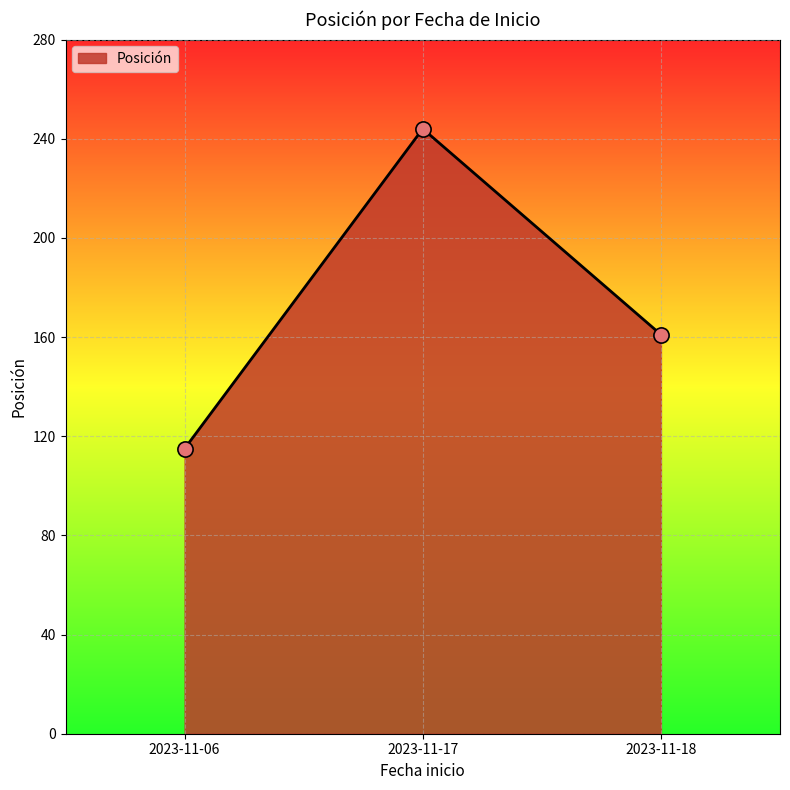

Approximately how many times larger is the value at 2023-11-17 compared to 2023-11-06?

2.1